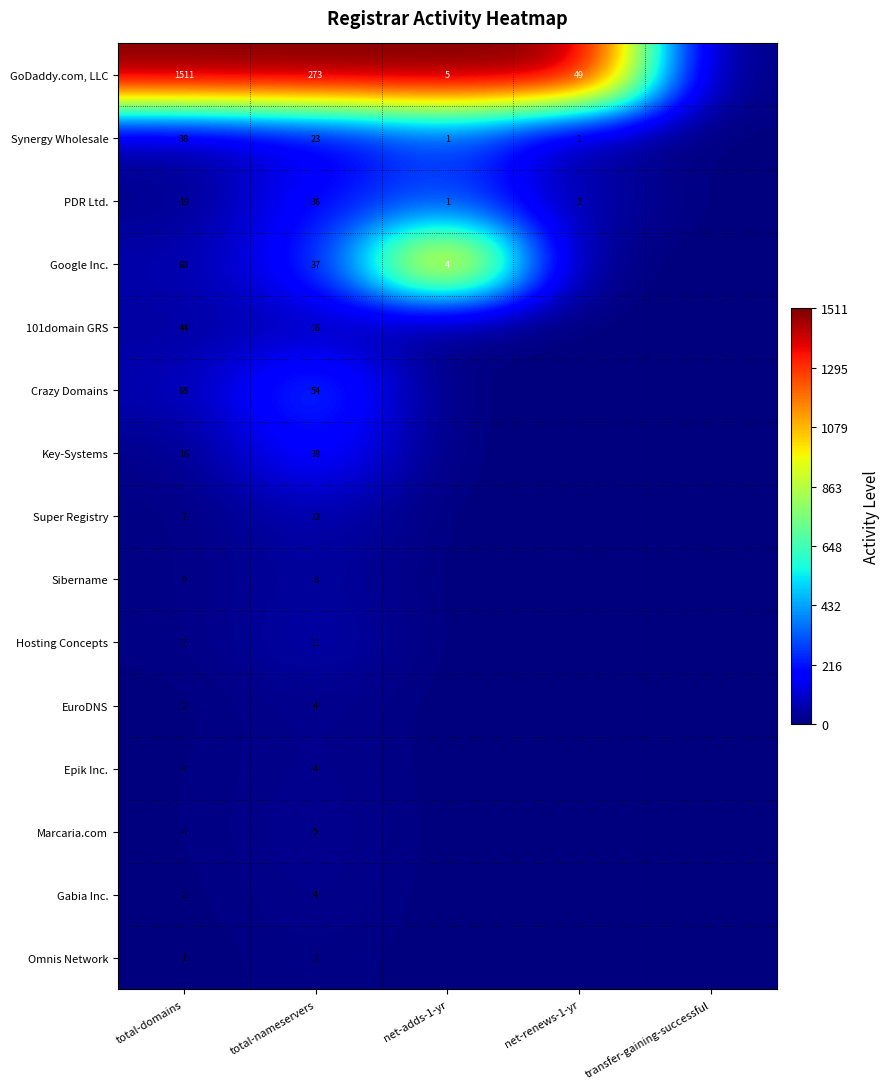

What is the spread (max minus min) of values at total-nameservers?

271